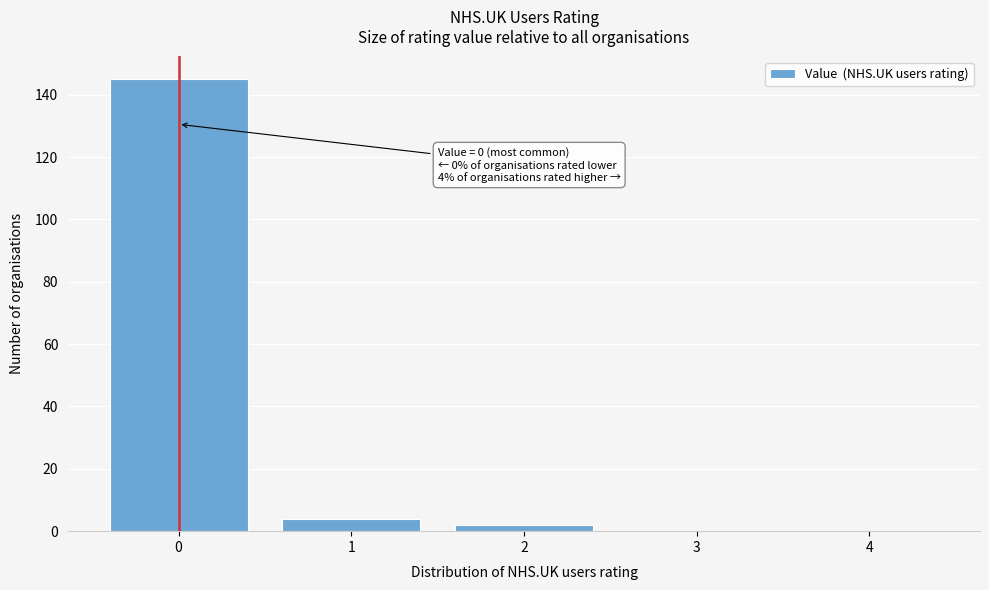

Over which range of the x-axis is the bar tallest?

-0.5 to 0.5